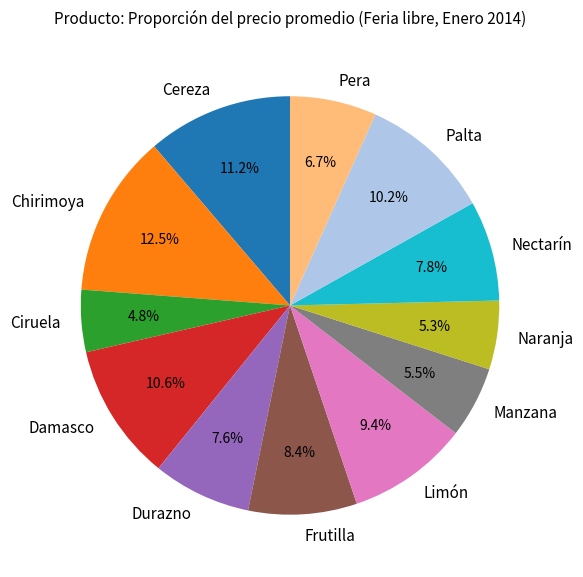

True or false: Pera accounts for 17% of the total.

False